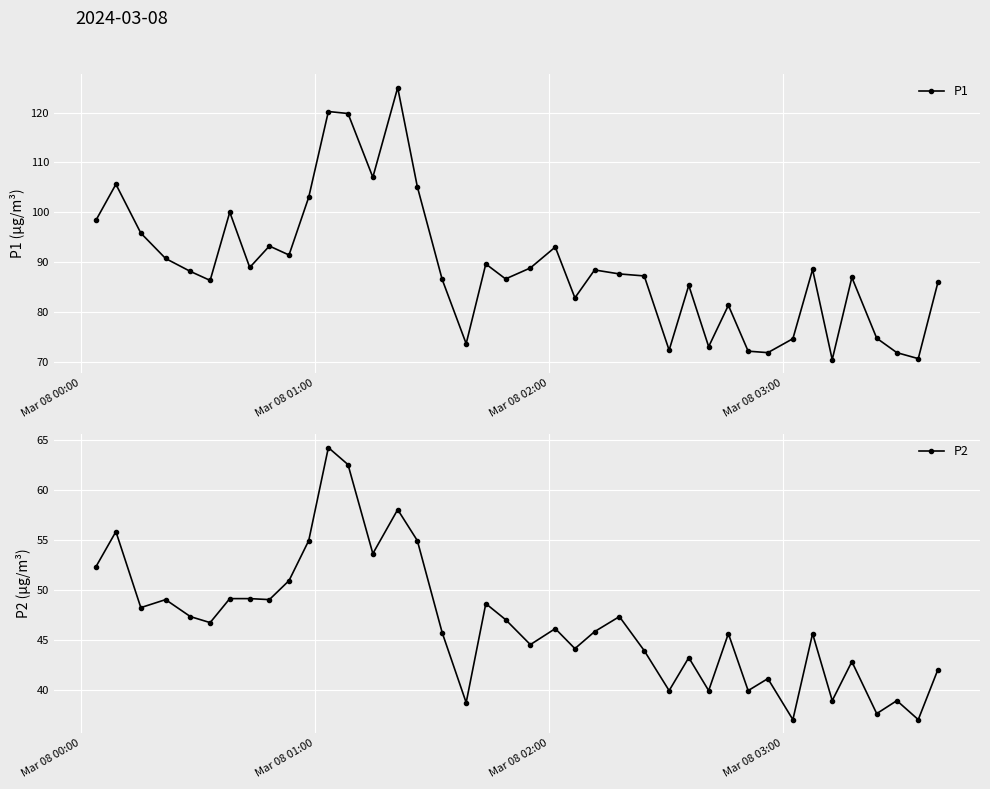

What is the value of the P1 point at the 32nd from the left?

71.8